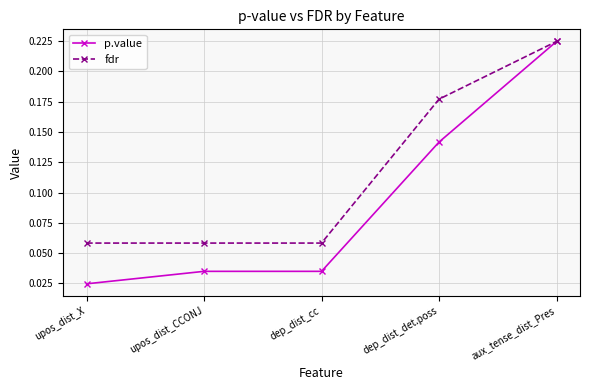

Which series has the largest range (max minus min)?

p.value